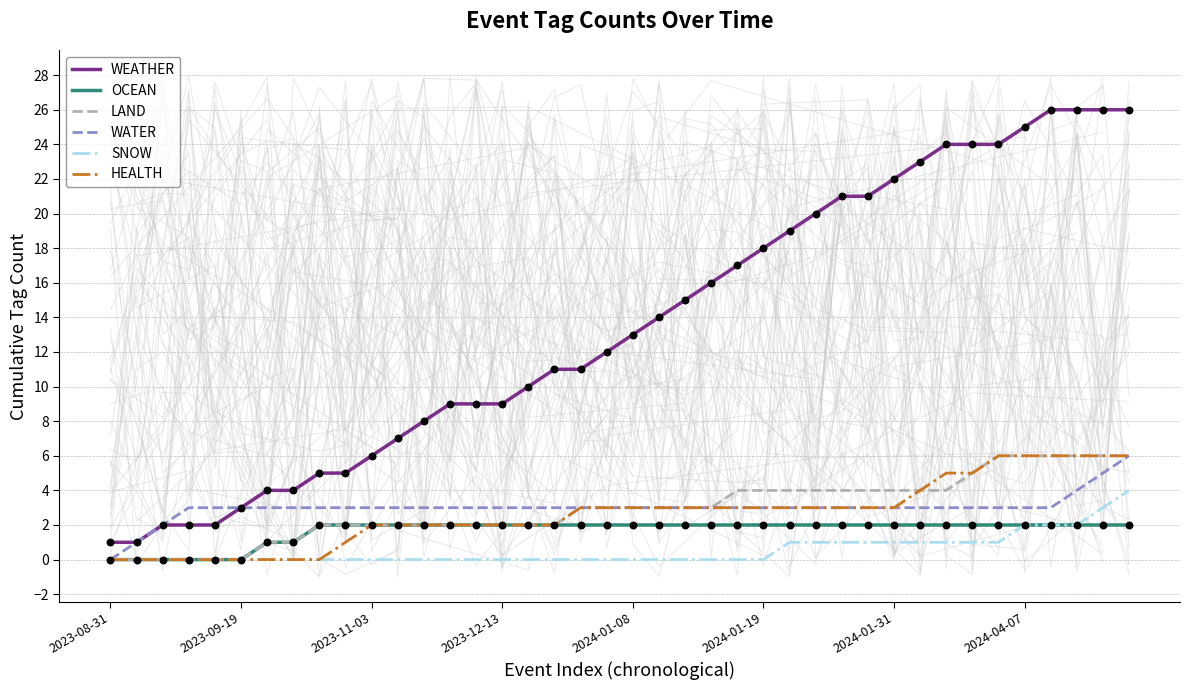

At how many categories does at least one series exceed 13?

19